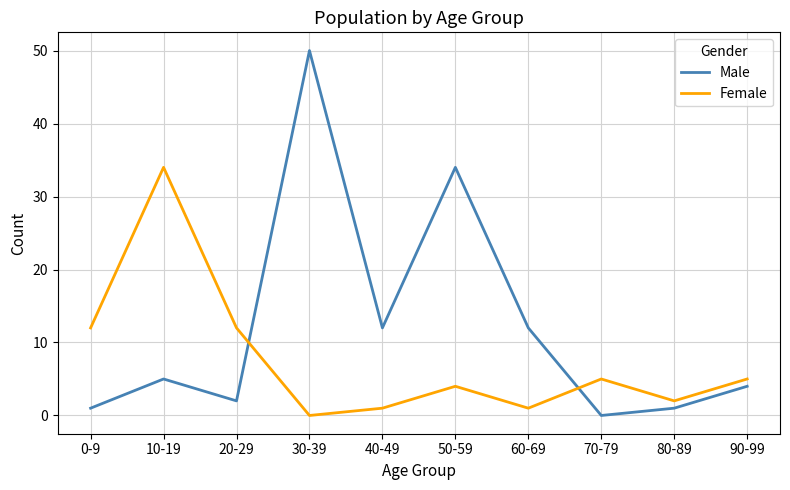

Reading right to left, extract all data points from this chart.

Male: 4	1	0	12	34	12	50	2	5	1
Female: 5	2	5	1	4	1	0	12	34	12